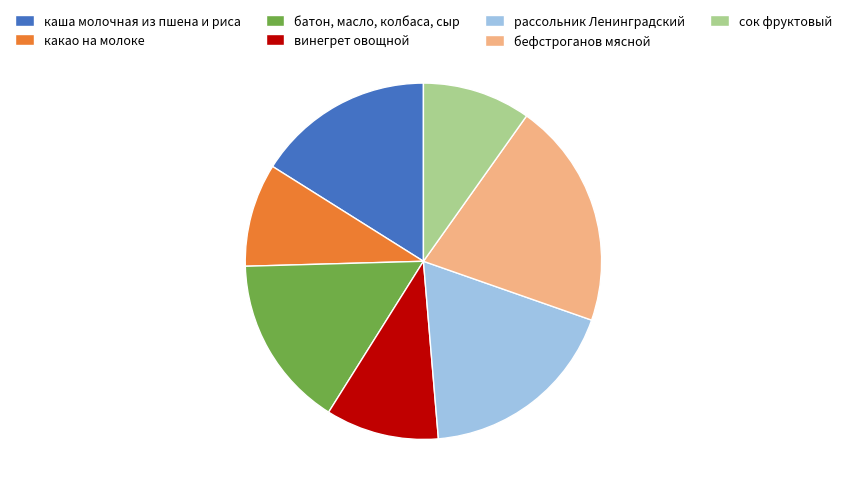

Which slice is the largest?

бефстроганов мясной